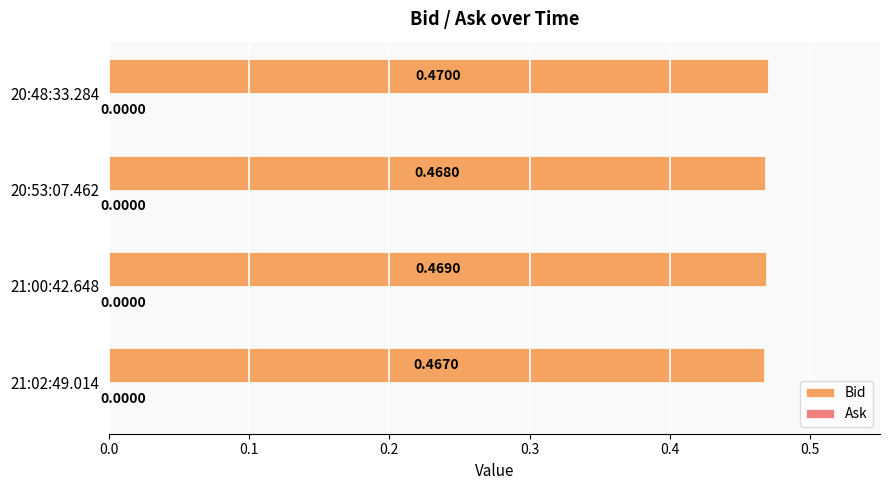

Which has a higher value, 21:00:42.648 or 20:53:07.462?

21:00:42.648